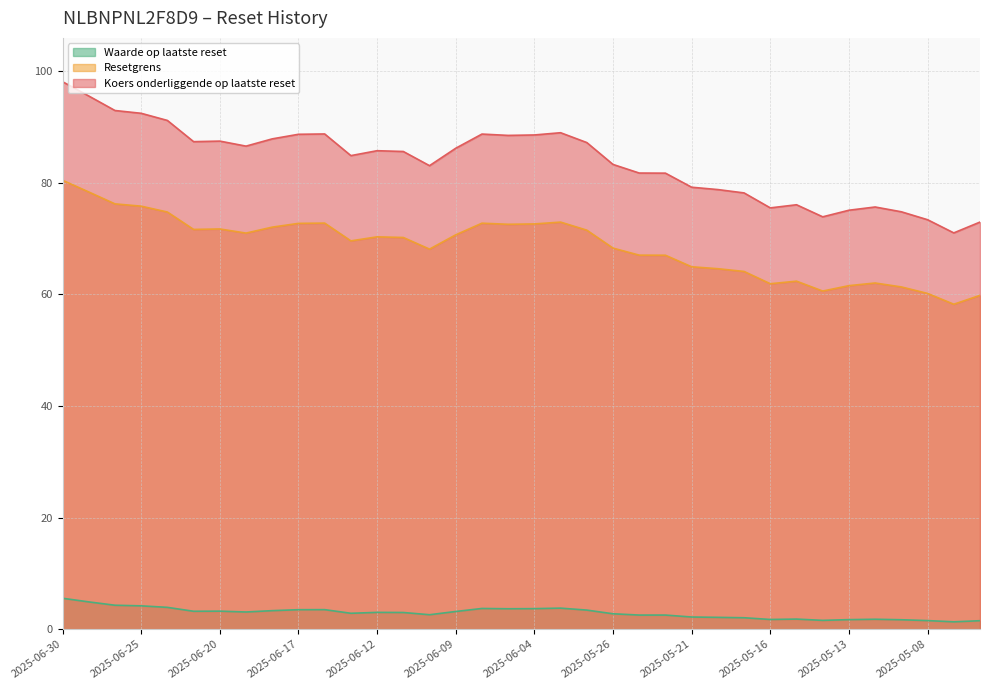

List the series in order of their overall mean, highest first.

Koers onderliggende op laatste reset, Resetgrens, Waarde op laatste reset